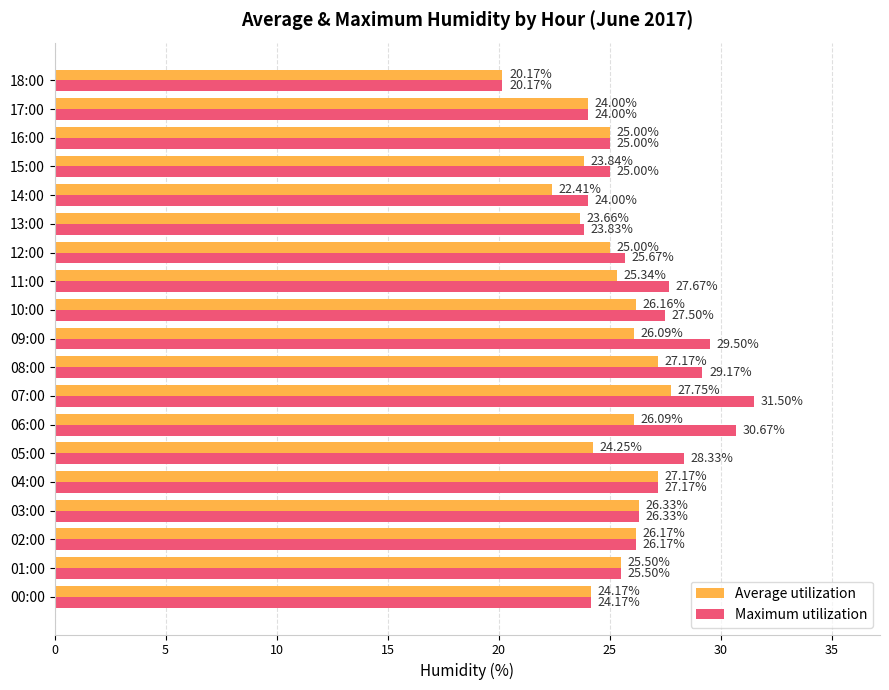

At how many categories does at least one series exceed 22?

18